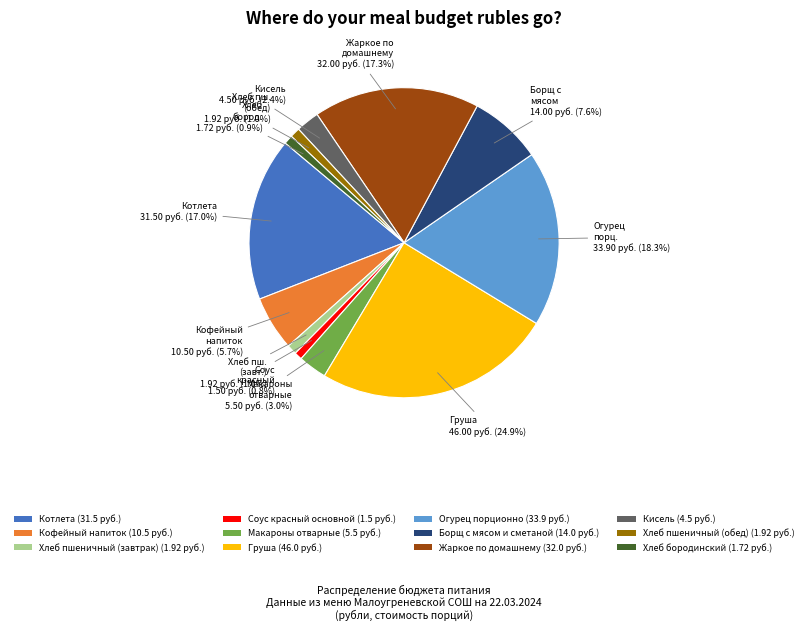

Does any single category account for the majority?

No